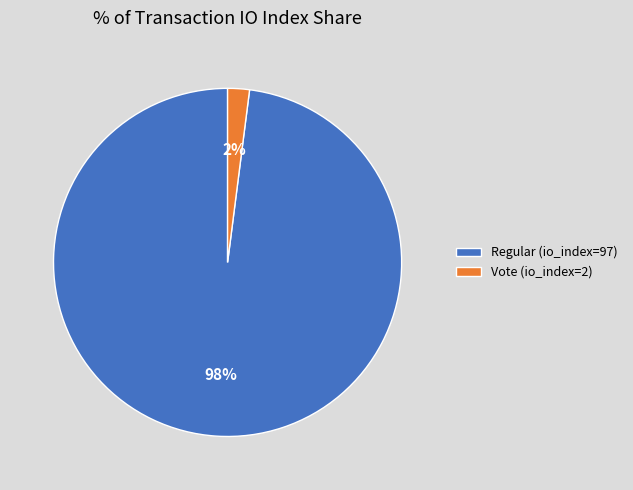

Which slice is the smallest?

Vote (io_index=2)